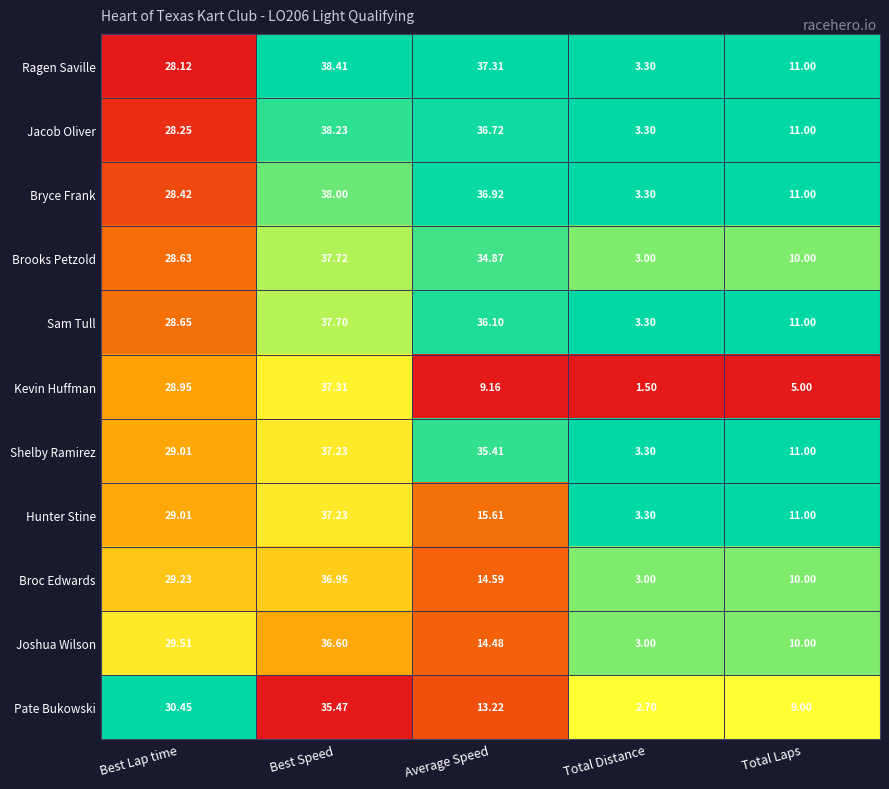

Which series has the largest total across all categories?

Ragen Saville